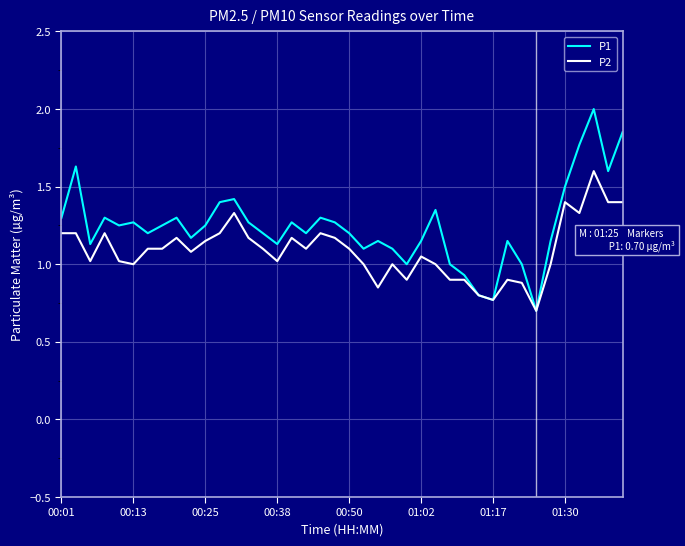

How many distinct data groups are displayed?

2